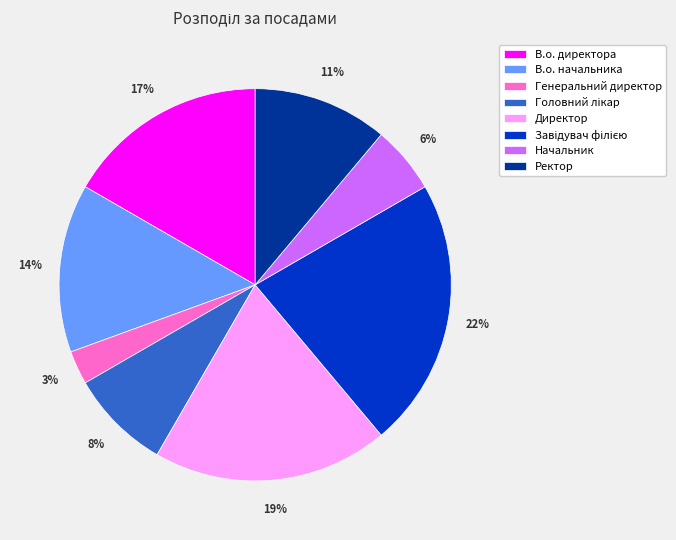

To the nearest percent, what percentage of the pie is Директор?

19%